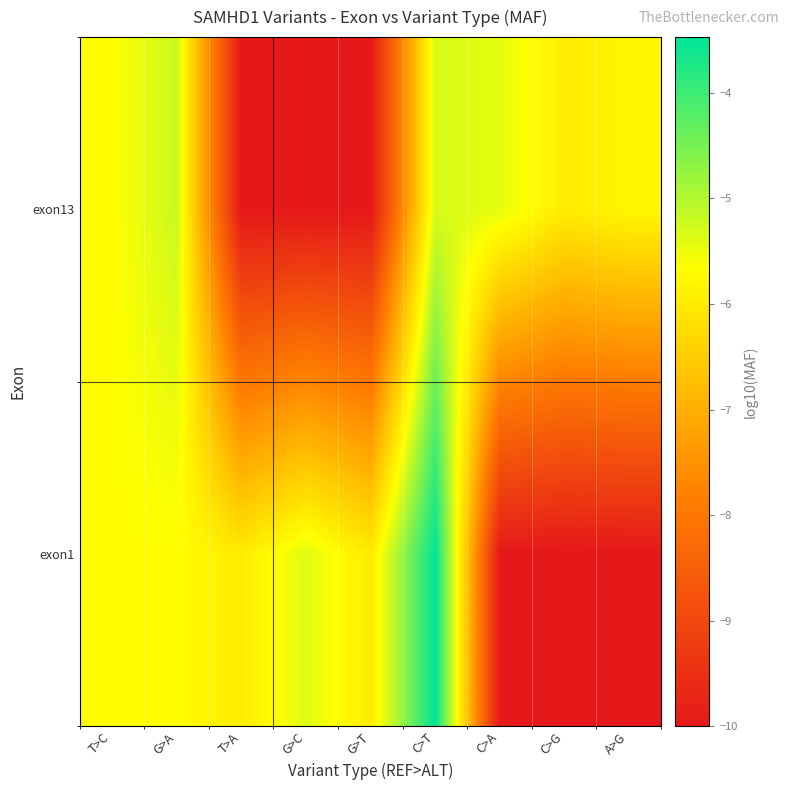

Reading left to right, what are all the values shown in this chart?

exon1: T>C=-5.7	G>A=-5.7	T>A=-6.0	G>C=-5.4	G>T=-6.0	C>T=-3.5	C>A=-10.0	C>G=-10.0	A>G=-10.0
exon13: T>C=-5.7	G>A=-5.2	T>A=-10.0	G>C=-10.0	G>T=-10.0	C>T=-5.3	C>A=-5.4	C>G=-6.0	A>G=-5.8